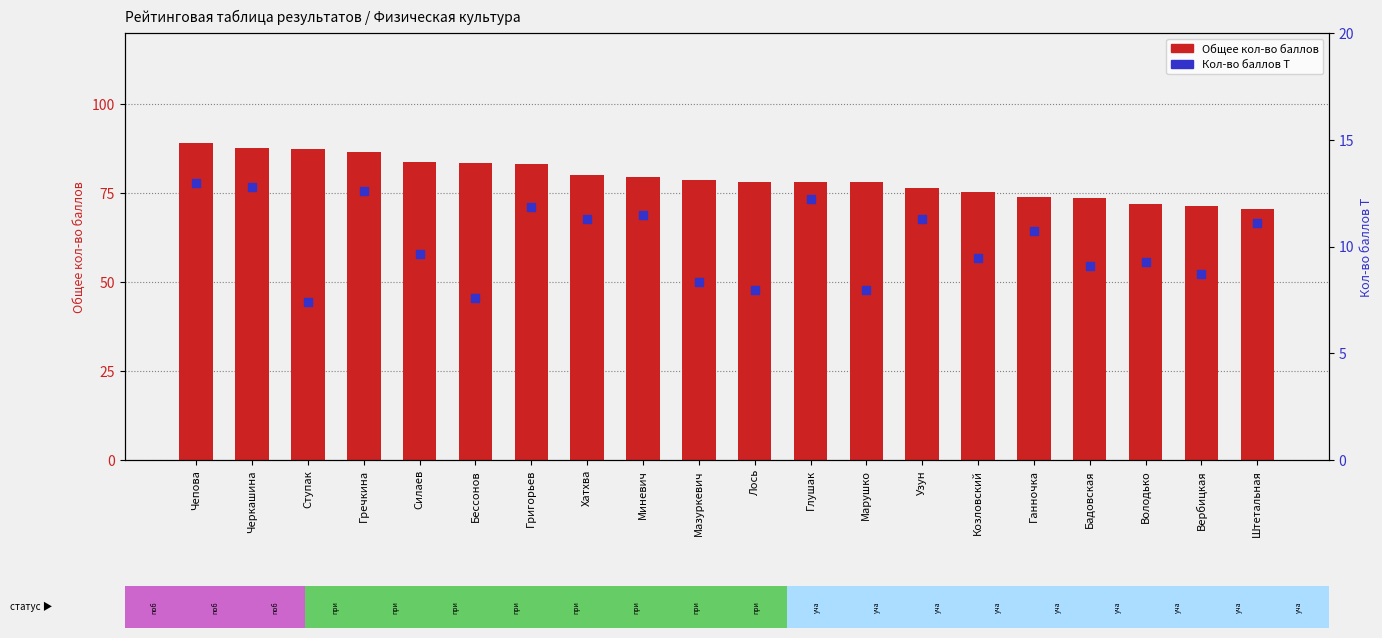

Is the value of Общее кол-во баллов at Володько greater than the value of Кол-во баллов Т at Глушак?

Yes